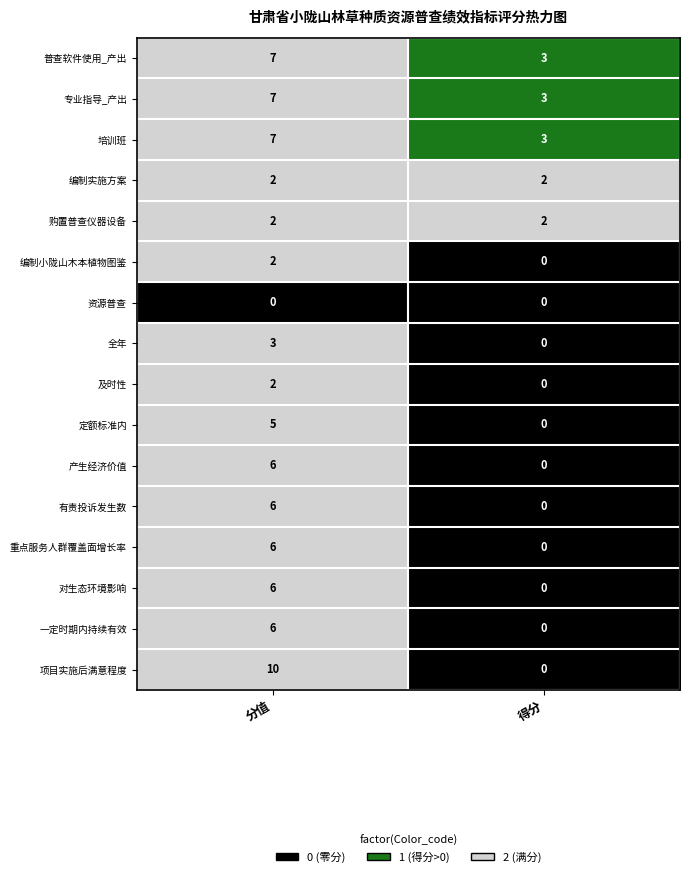

What is the difference between the maximum and minimum values in the 对生态环境影响 series?

6